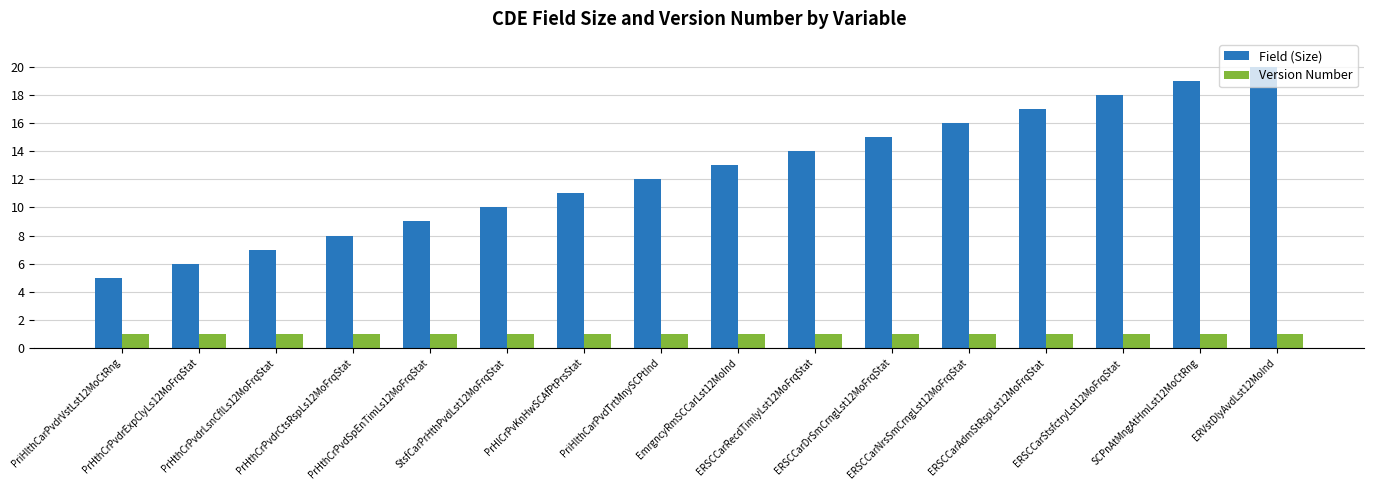

What is the sum of the Field (Size) values at ERSCCarAdmStRspLst12MoFrqStat and PrHthCrPvdrLsnCflLs12MoFrqStat?

24